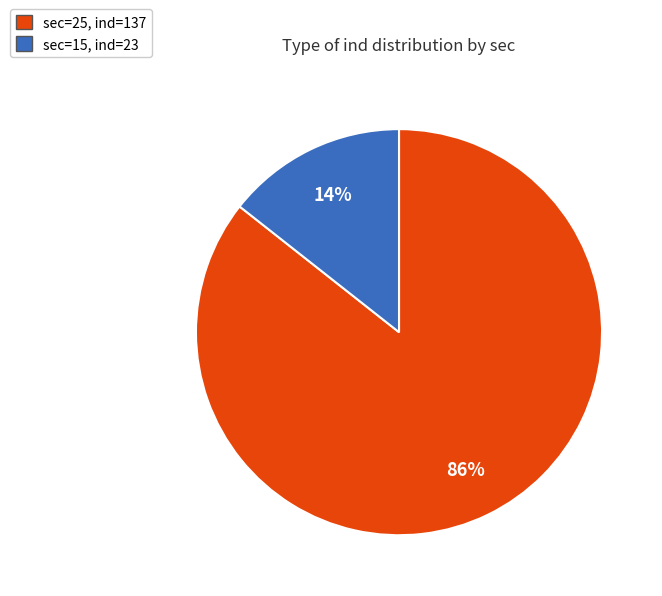

To the nearest percent, what is the average slice percentage?

50%